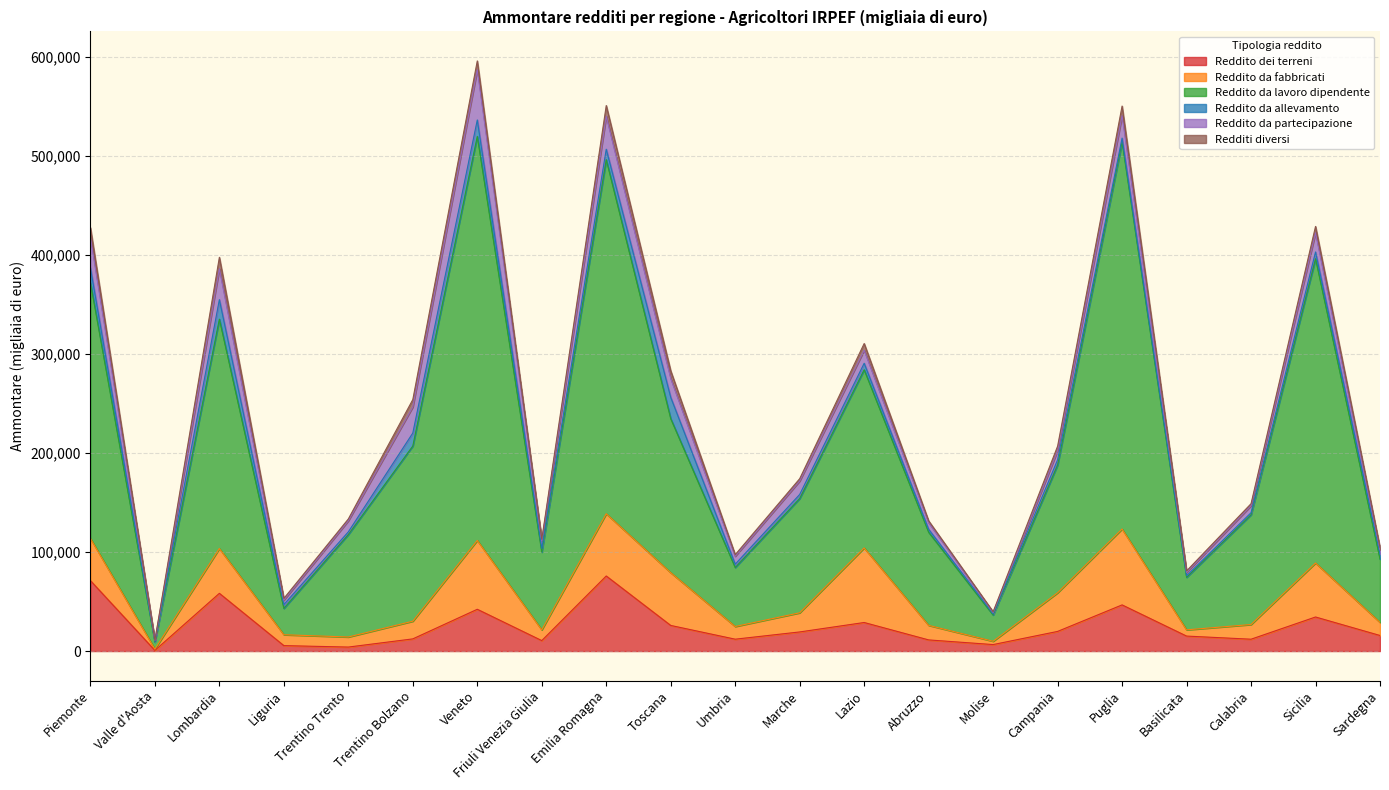

True or false: Reddito da fabbricati and Reddito dei terreni intersect in this chart.

True